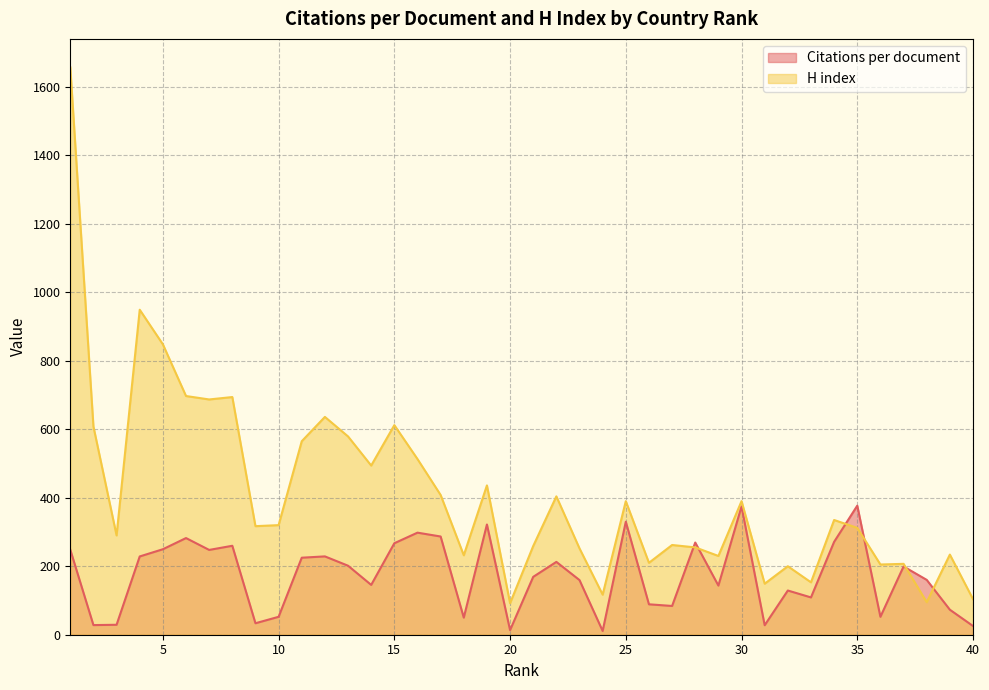

What is the spread (max minus min) of values at 8?

434.3